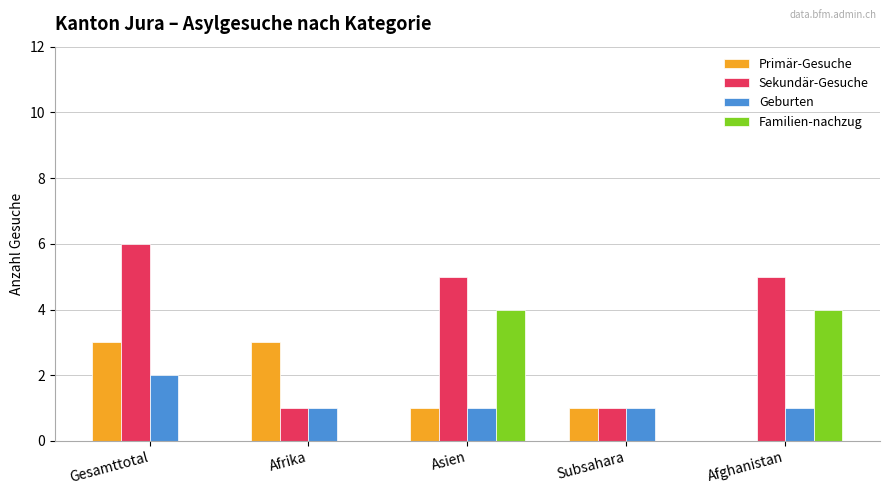

Which series has the largest total across all categories?

Sekundär-Gesuche